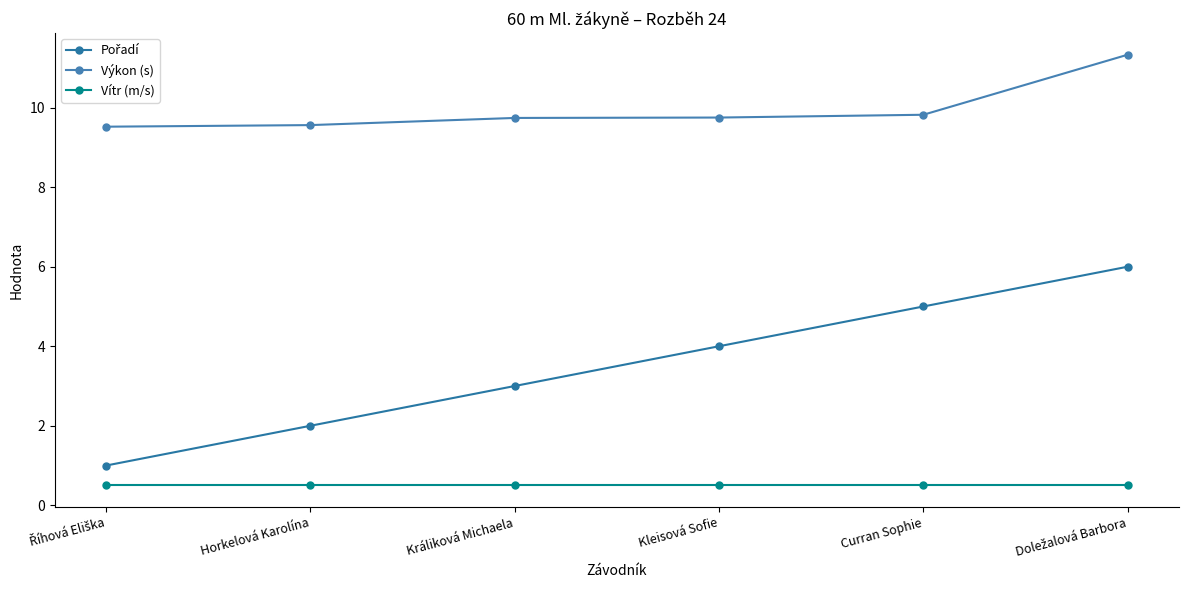

Rank the series by their average value, from lowest to highest.

Vítr (m/s), Pořadí, Výkon (s)